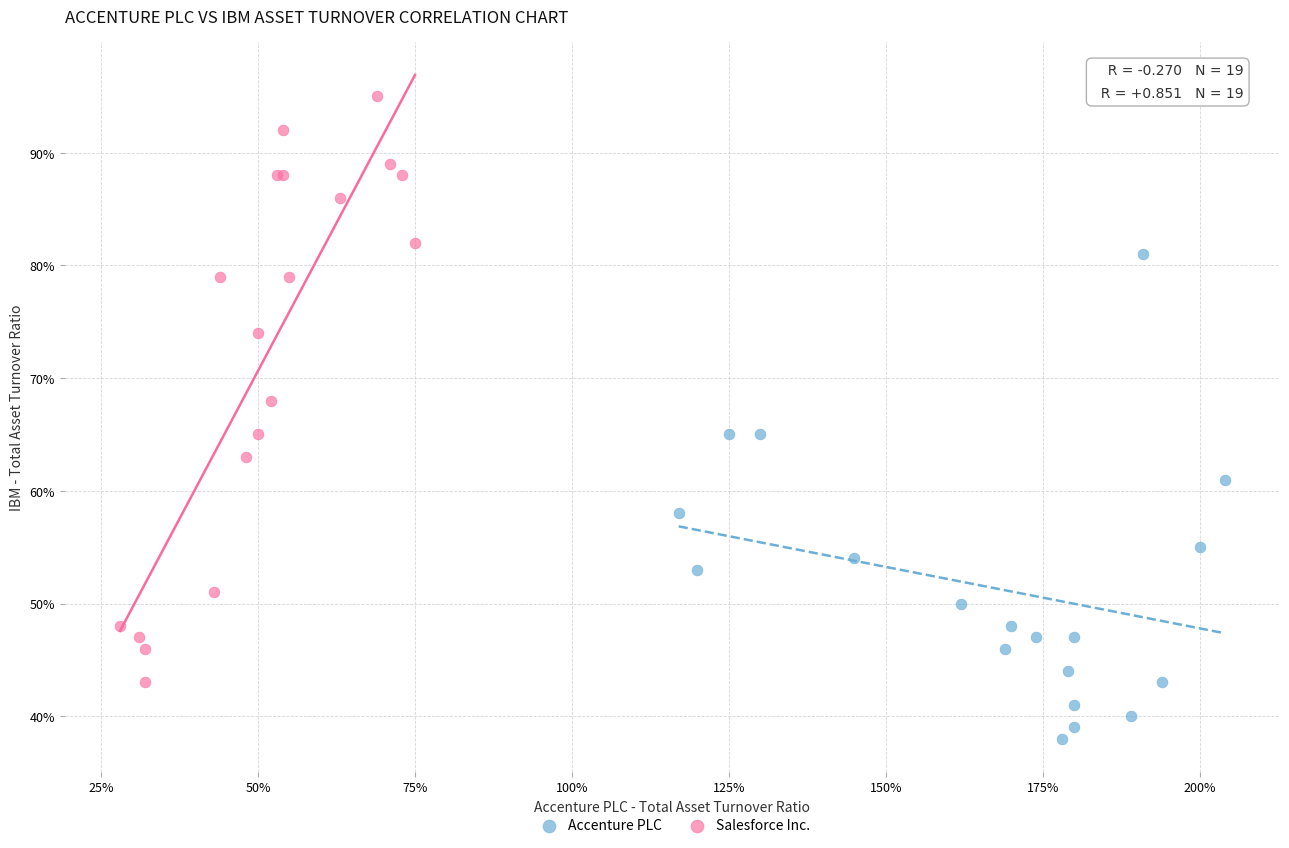

Which series reaches the maximum Y coordinate?

Salesforce Inc.